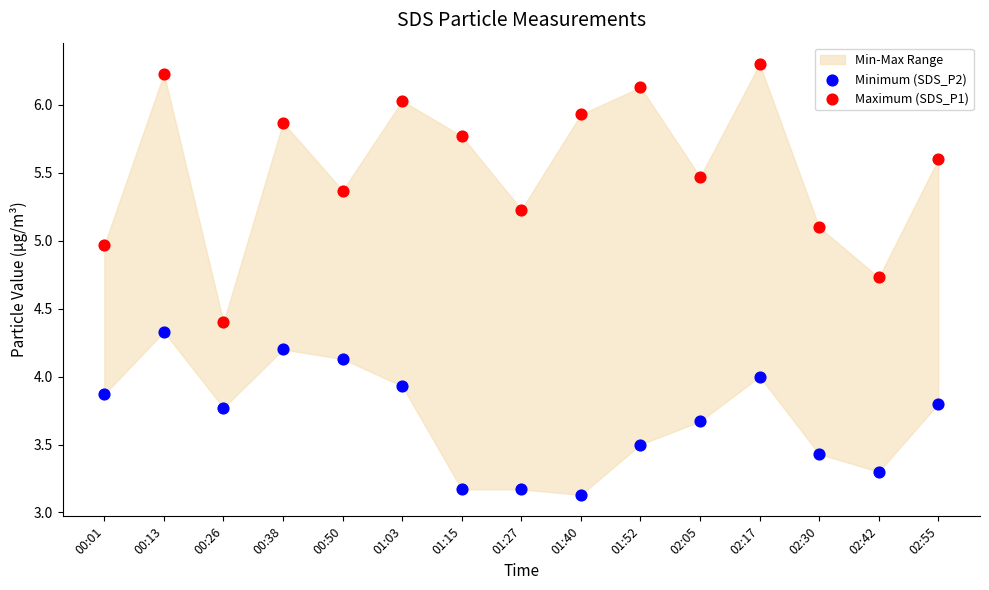

Which series has the widest spread of Y values?

Maximum (SDS_P1)